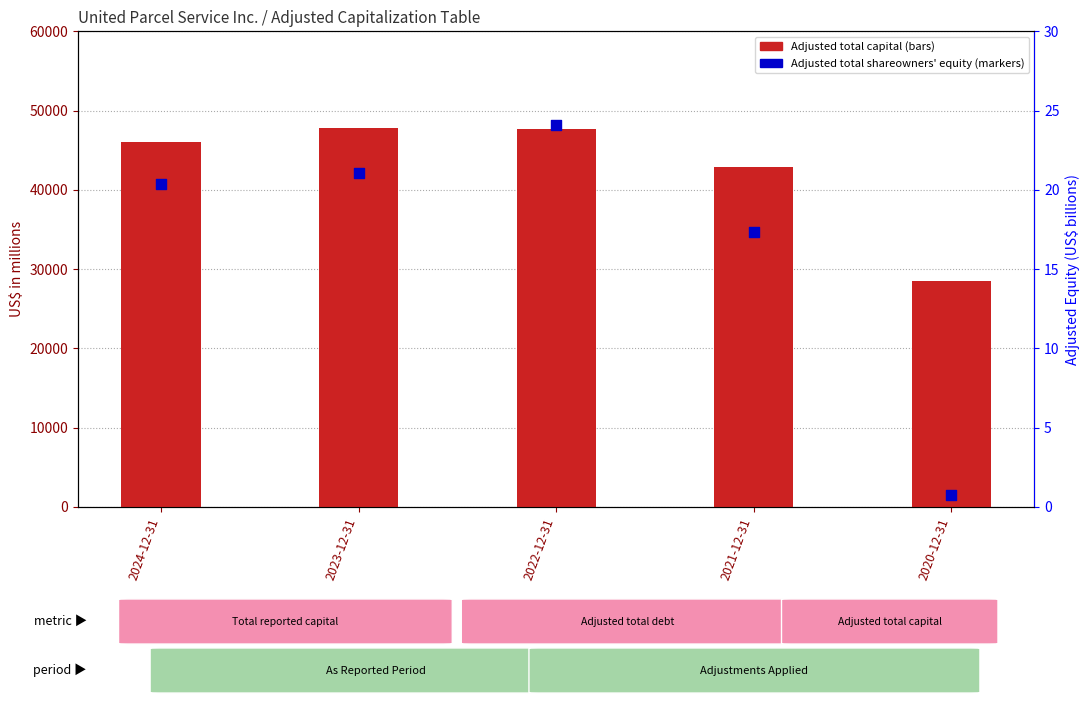

Which series reaches the maximum Y coordinate?

Adjusted total capital